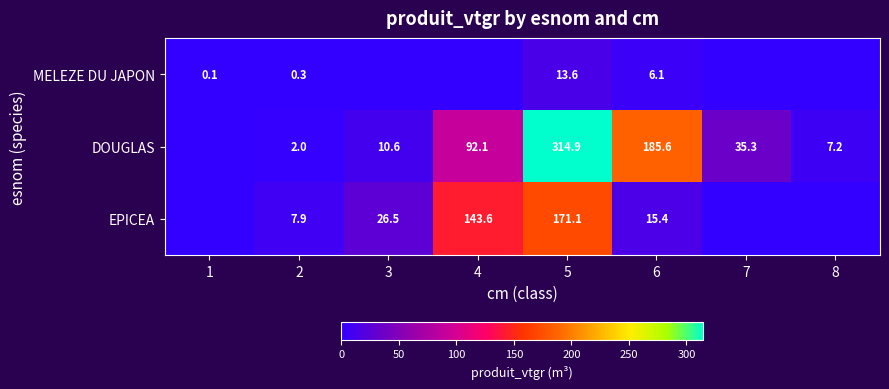

How many series are shown in this chart?

3